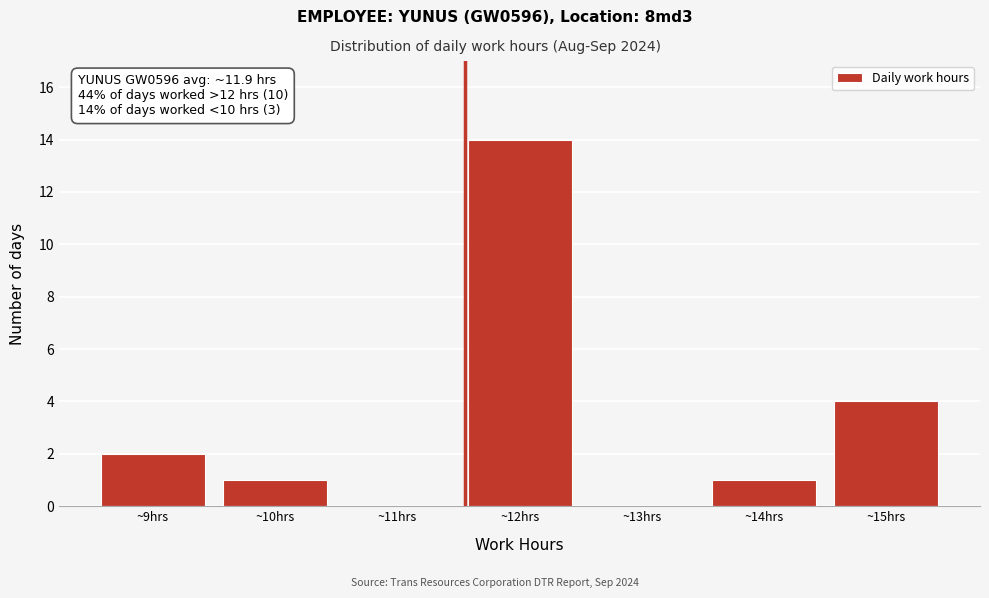

Over which range of the x-axis is the bar tallest?

11.5 to 12.5